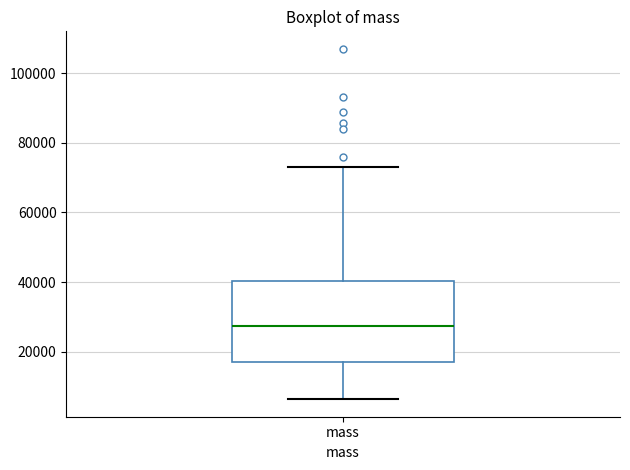

Where does the median line of the box for mass sit on the y-axis? The values are not printed on the chart, so give them approximately, as read against the axis.

28000